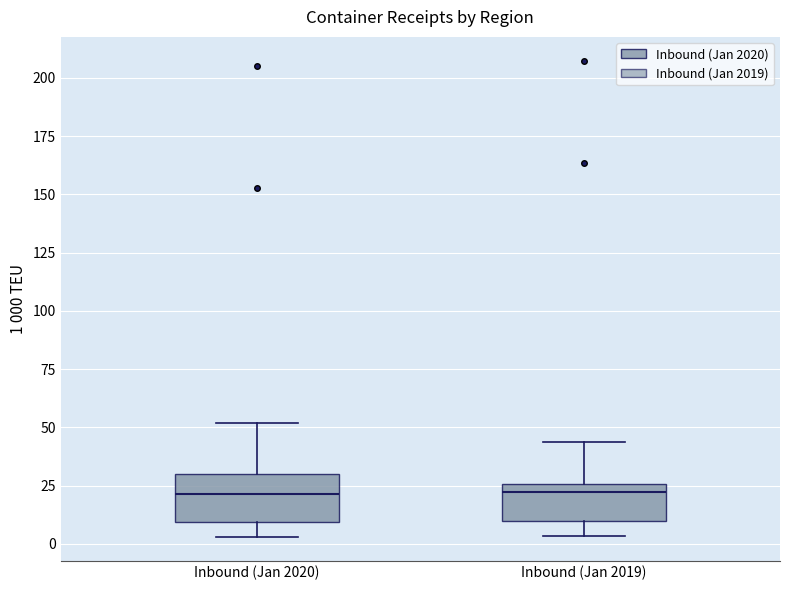

Reading left to right, read every box against the y-axis: the position of its median line, the range the box covers, and the ends of its whiskers. The values are not printed on the chart, so give them approximately, as read against the axis.

Inbound (Jan 2020): median 20, box 10 to 30, whiskers 5 to 50
Inbound (Jan 2019): median 20, box 10 to 25, whiskers 5 to 45